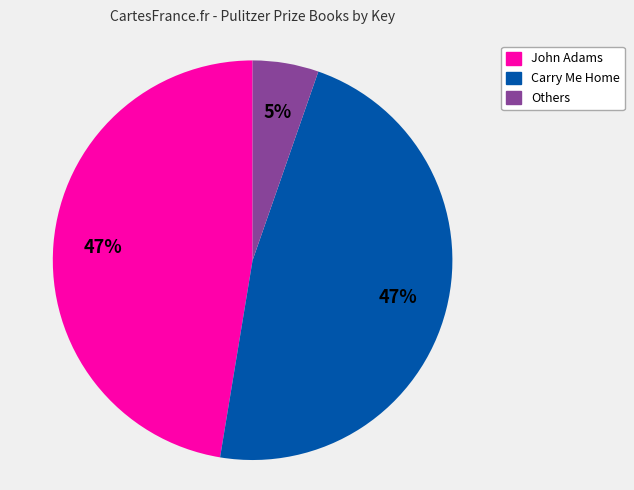

To the nearest percent, what is the difference between the largest and smallest slice percentages?

42%